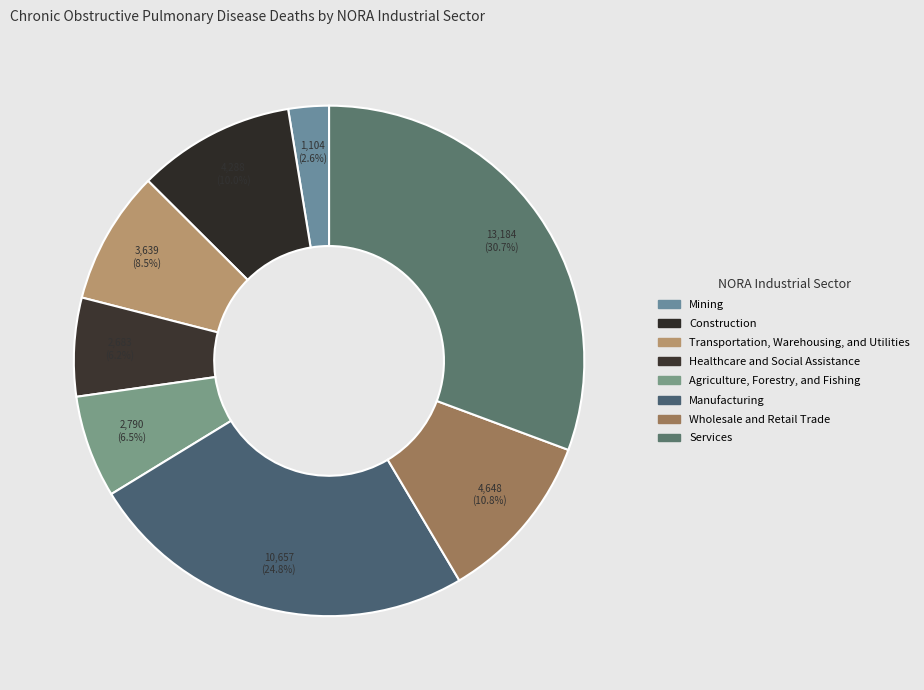

Is there any slice that represents more than half of the pie?

No